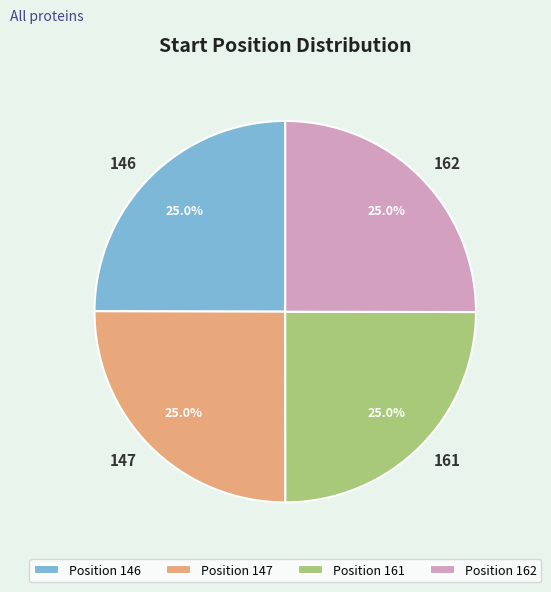

True or false: 147 accounts for 25% of the total.

True